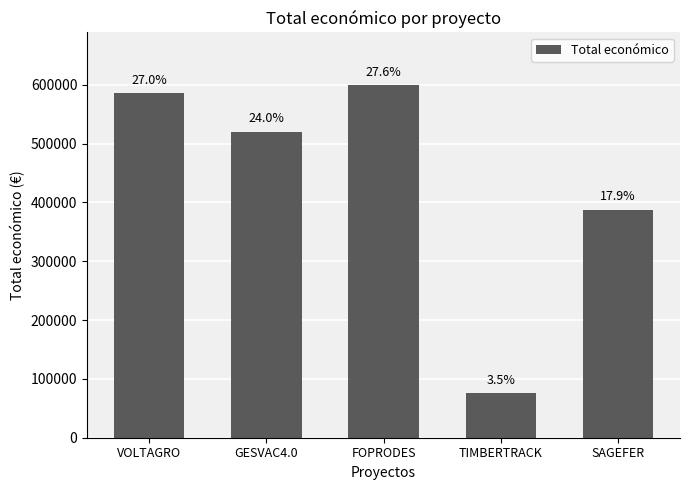

What is the minimum value shown in the chart?

75575